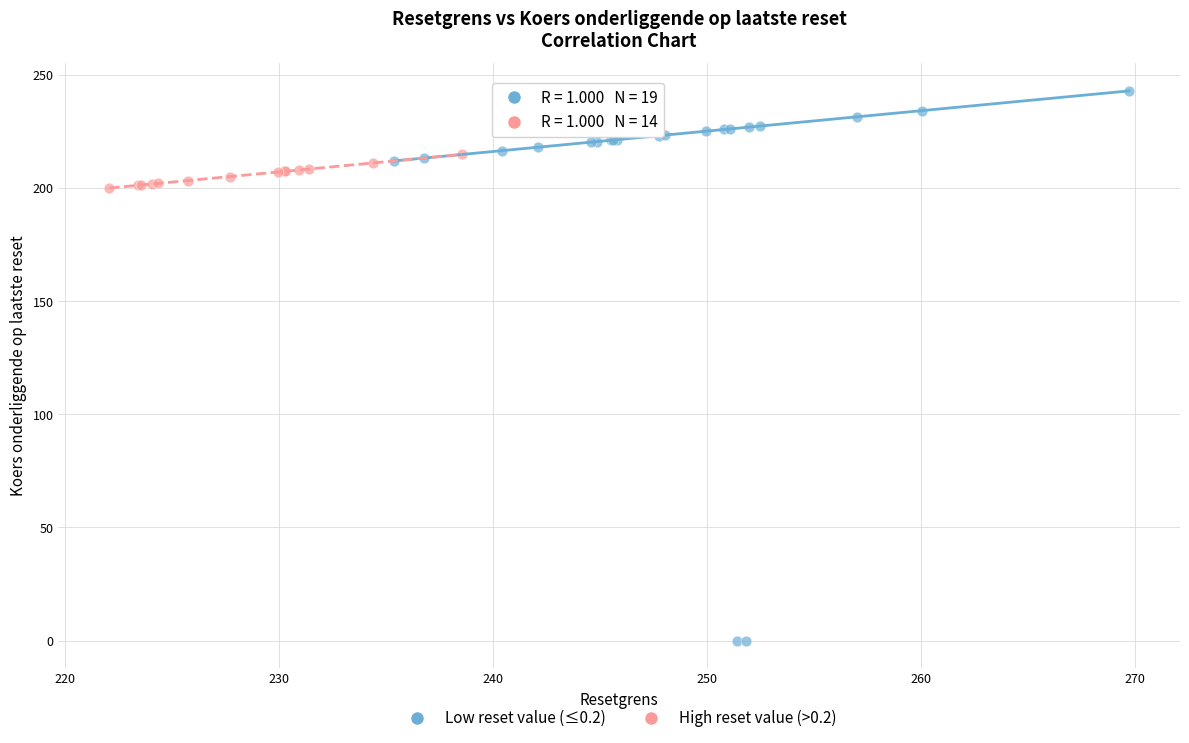

Which series reaches the maximum Y coordinate?

Low reset value (≤0.2)